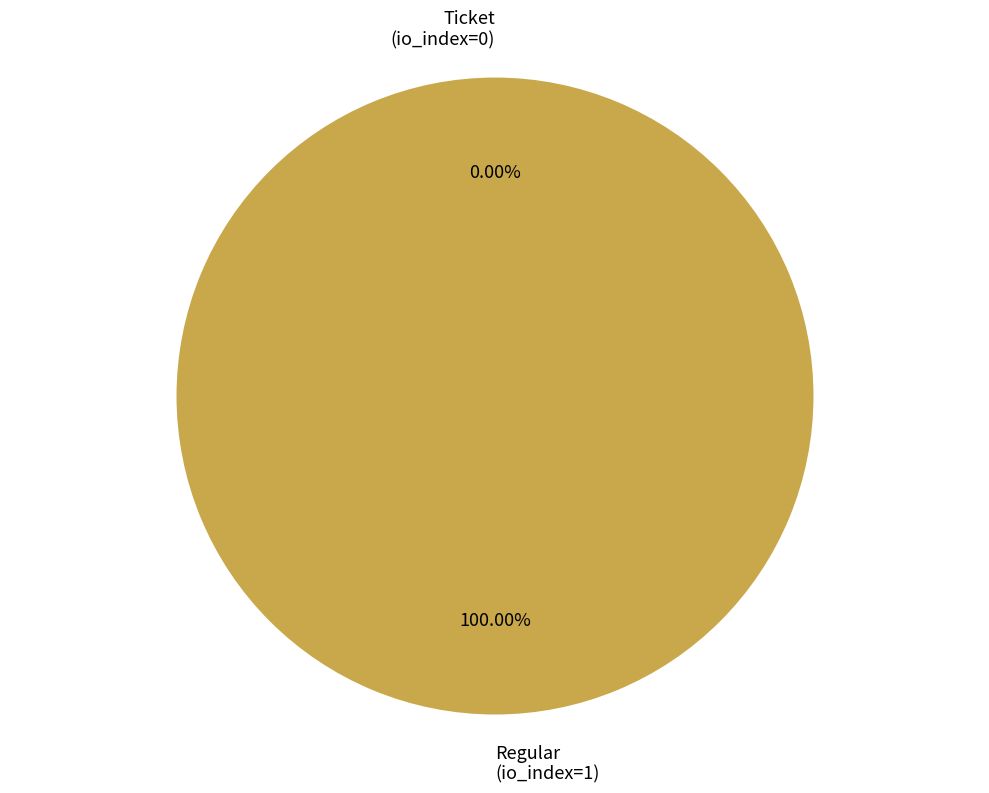

Count the number of slices in the pie.

2